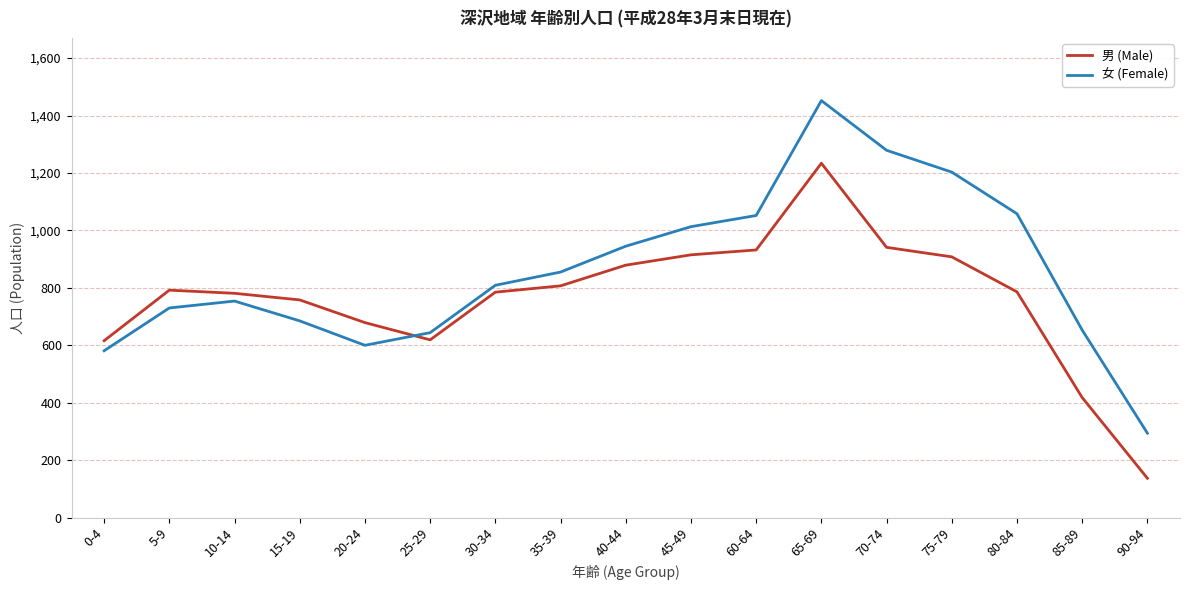

What is the difference between the maximum and second lowest values in the 女 (Female) series?

871